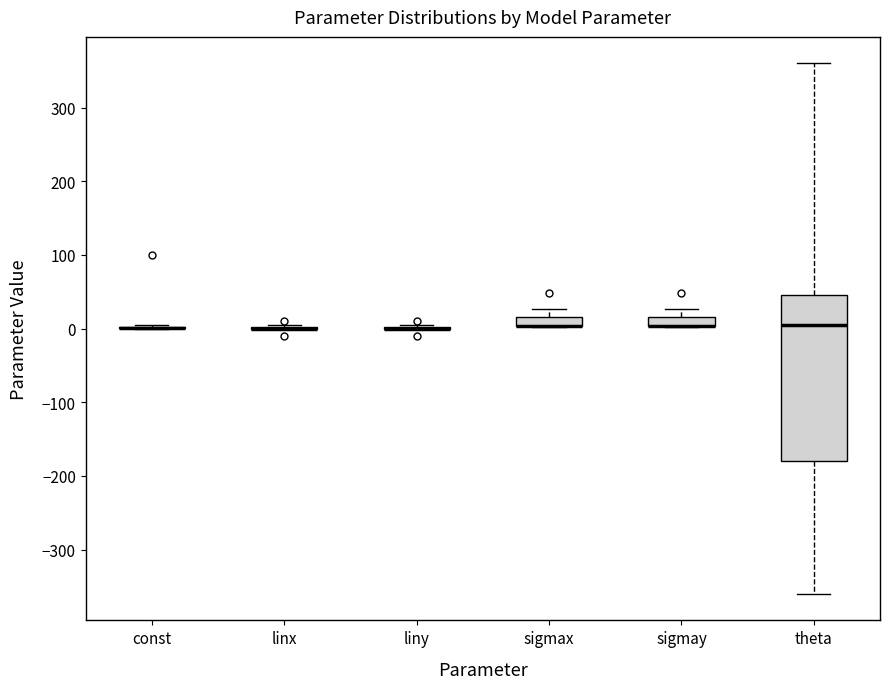

Which box is the tallest, from its lower edge to its upper edge?

theta